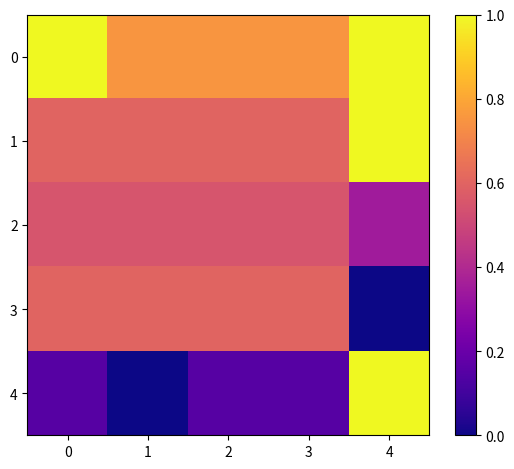

Reading right to left, what are all the values shown in this chart?

0: 4=1.0	3=0.8	2=0.8	1=0.8	0=1.0
1: 4=1.0	3=0.6	2=0.6	1=0.6	0=0.6
2: 4=0.3	3=0.6	2=0.6	1=0.6	0=0.6
3: 4=0.0	3=0.6	2=0.6	1=0.6	0=0.6
4: 4=1.0	3=0.1	2=0.1	1=0.0	0=0.1